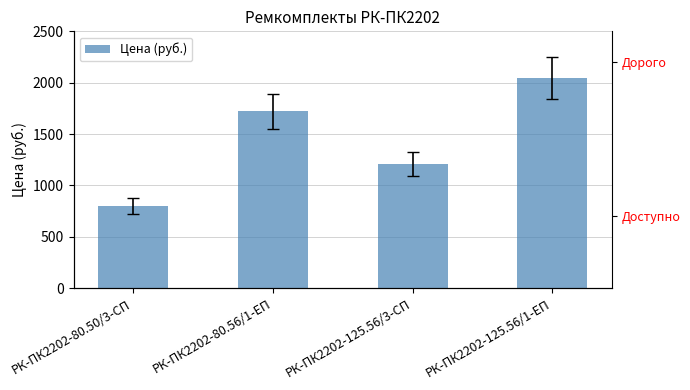

What is the label of the 2nd bar from the left?

РК-ПК2202-80.56/1-ЕП